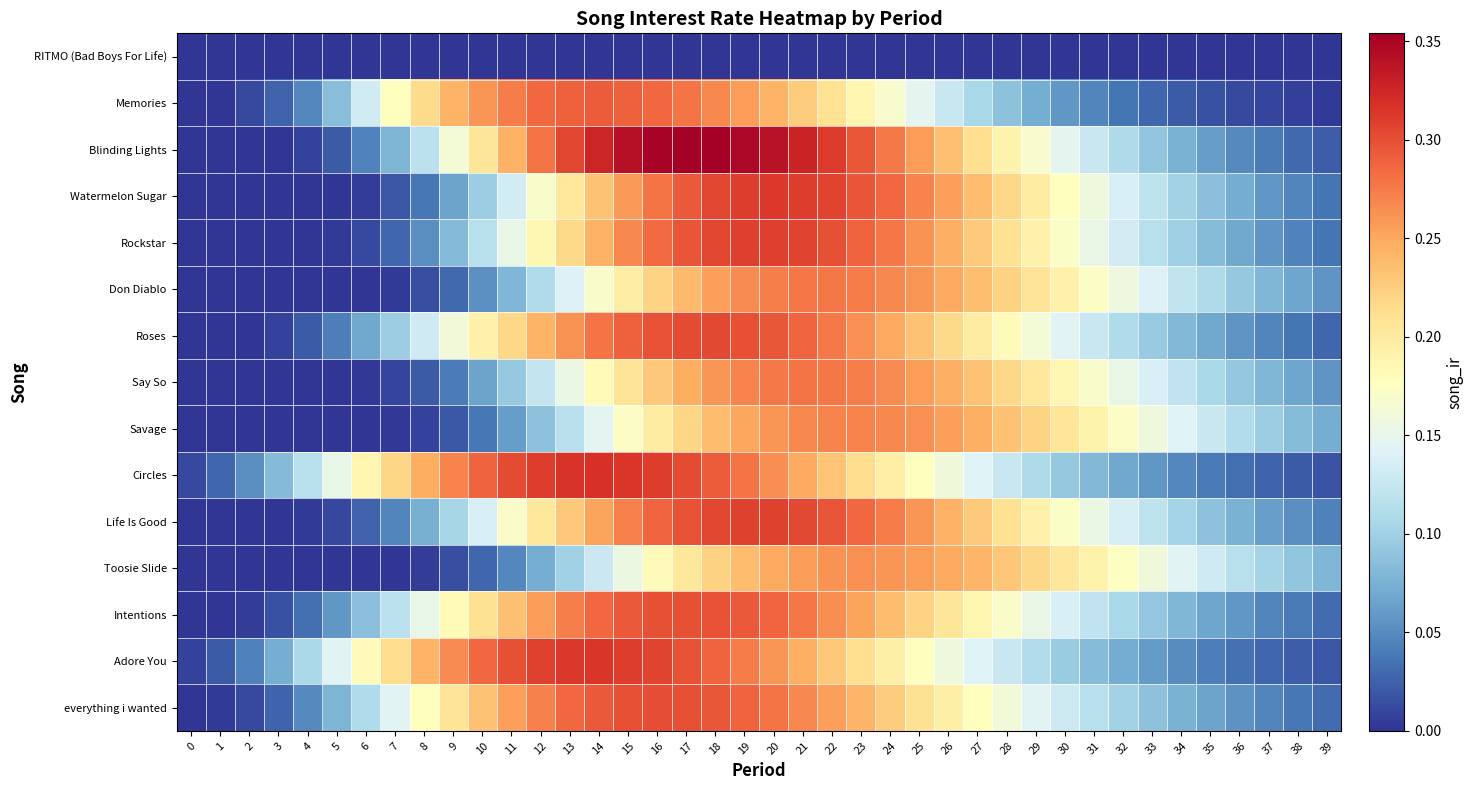

At which category is the sum across all series the highest?

19